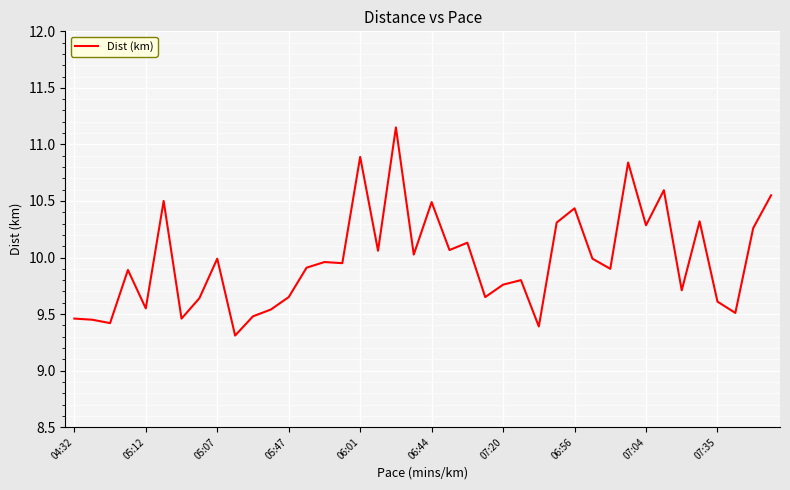

What is the smallest value displayed?

9.3